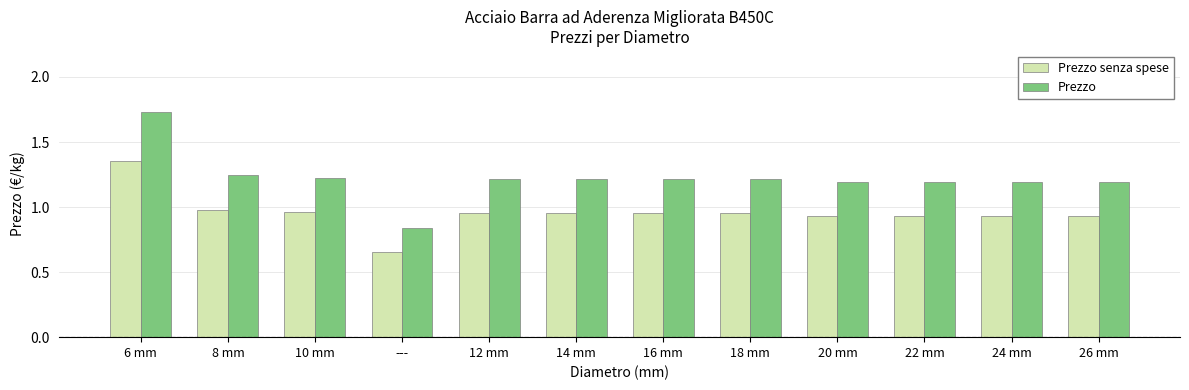

What is the sum of all Prezzo senza spese values?

11.5